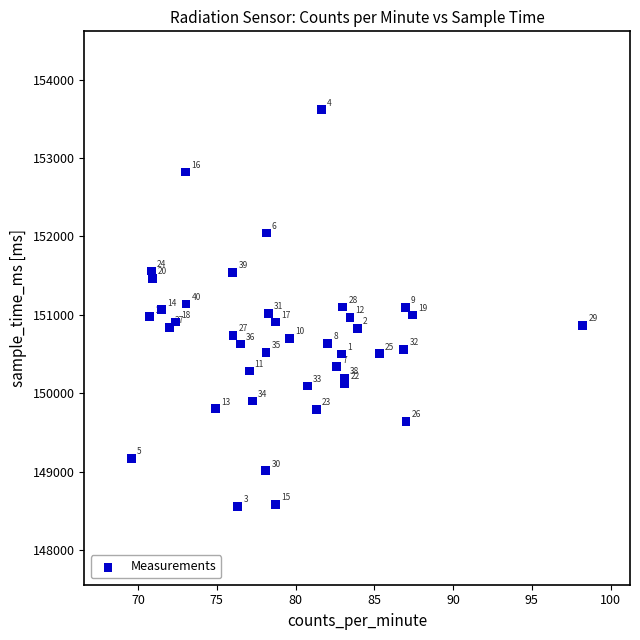

What Y value in the scatter plot is closest to 151086?

151094